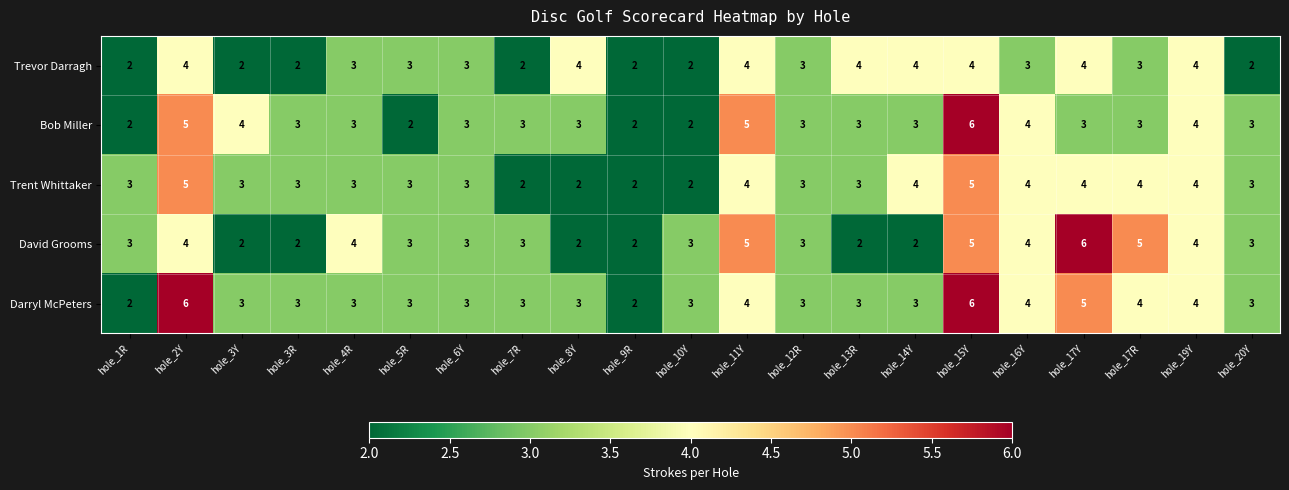

Is the value of Trevor Darragh at hole_16Y greater than the value of Bob Miller at hole_16Y?

No